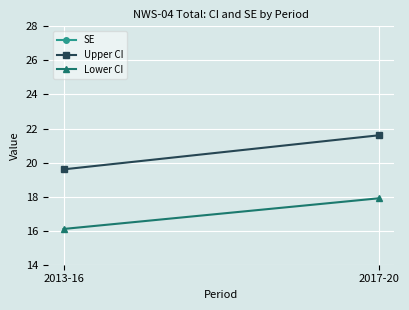

At which label is SE closest to 0?

2013-16